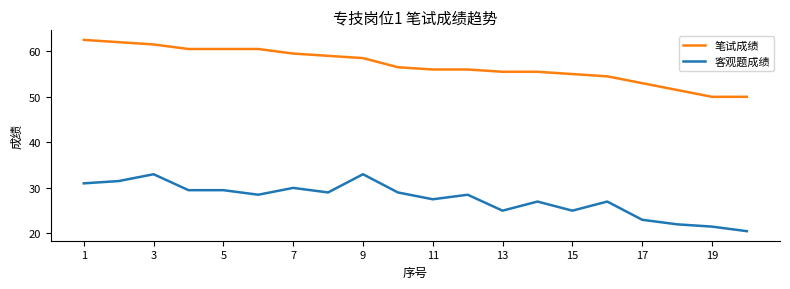

What is the difference between the maximum and minimum values in the 笔试成绩 series?

12.5